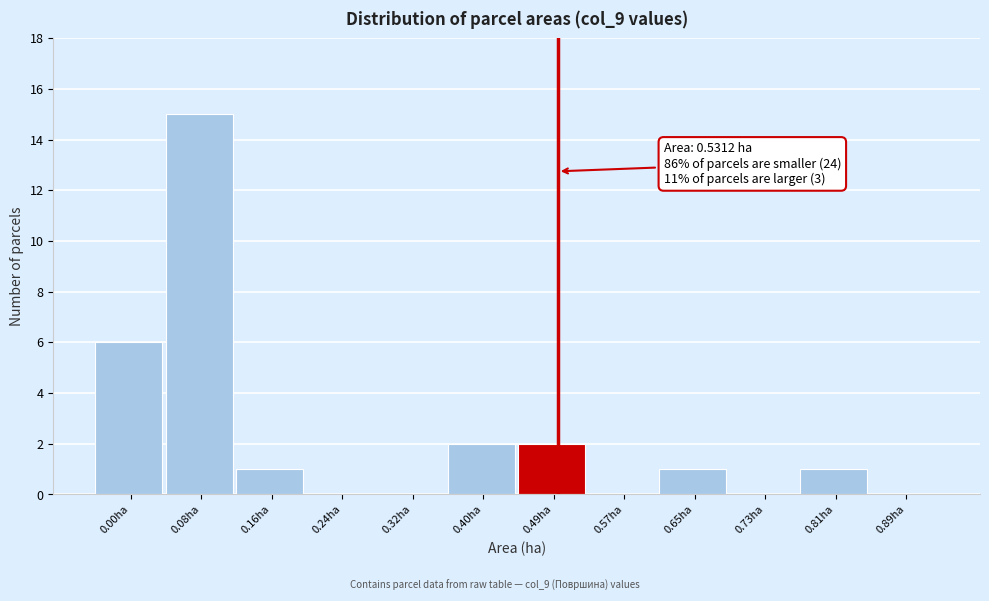

Reading left to right, transcribe all the data shown in this chart.

0.00ha=6	0.08ha=15	0.16ha=1	0.24ha=0	0.32ha=0	0.40ha=2	0.49ha=2	0.57ha=0	0.65ha=1	0.73ha=0	0.81ha=1	0.89ha=0